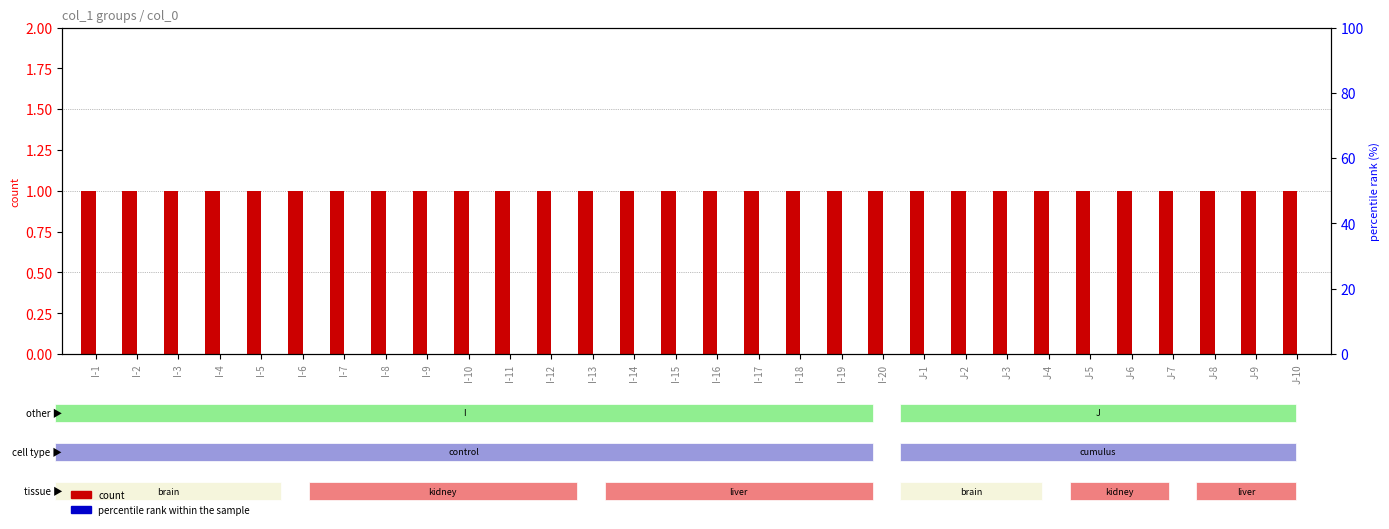

Which label corresponds to the smallest value in the chart?

I-1